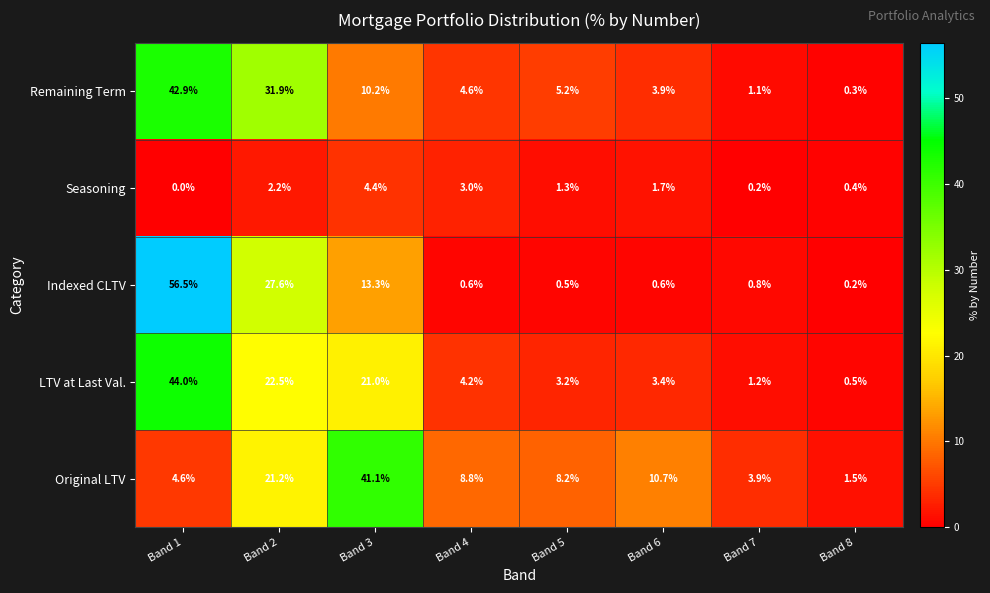

At Band 4, list the series in order from smallest to largest.

Indexed CLTV, Seasoning, LTV at Last Val., Remaining Term, Original LTV